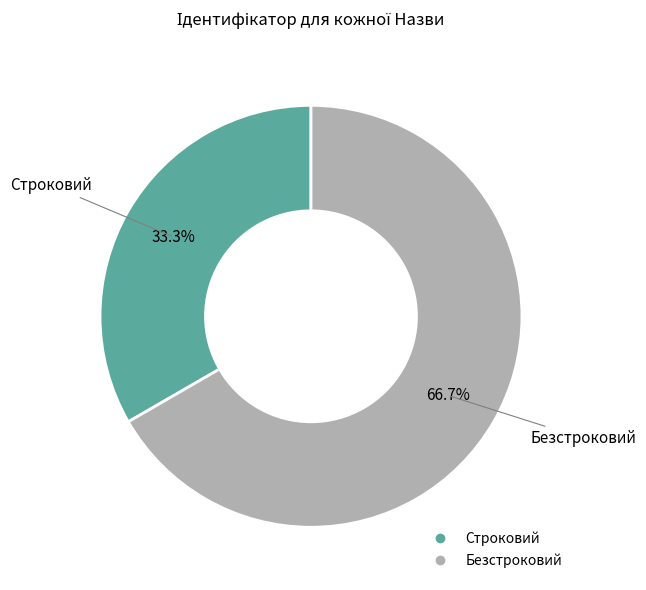

Rank the categories by value from lowest to highest.

Строковий, Безстроковий